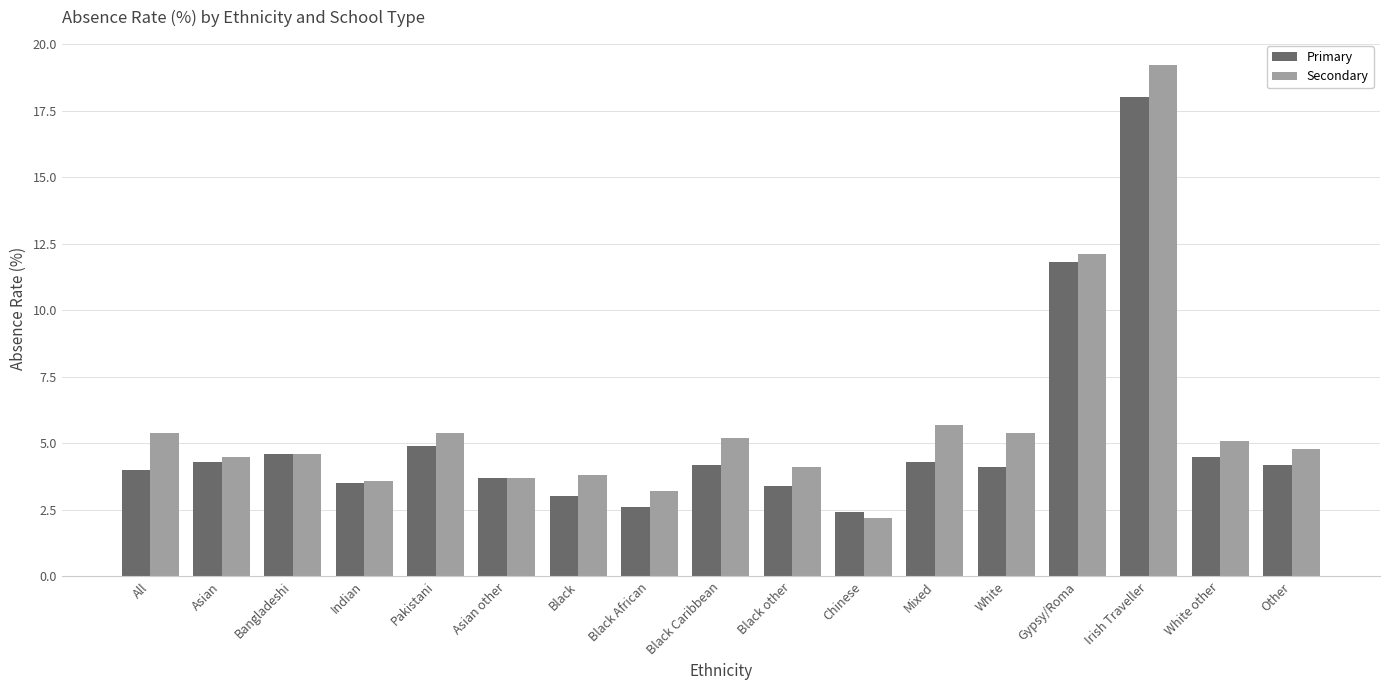

What is the label of the 3rd bar from the right?

Irish Traveller